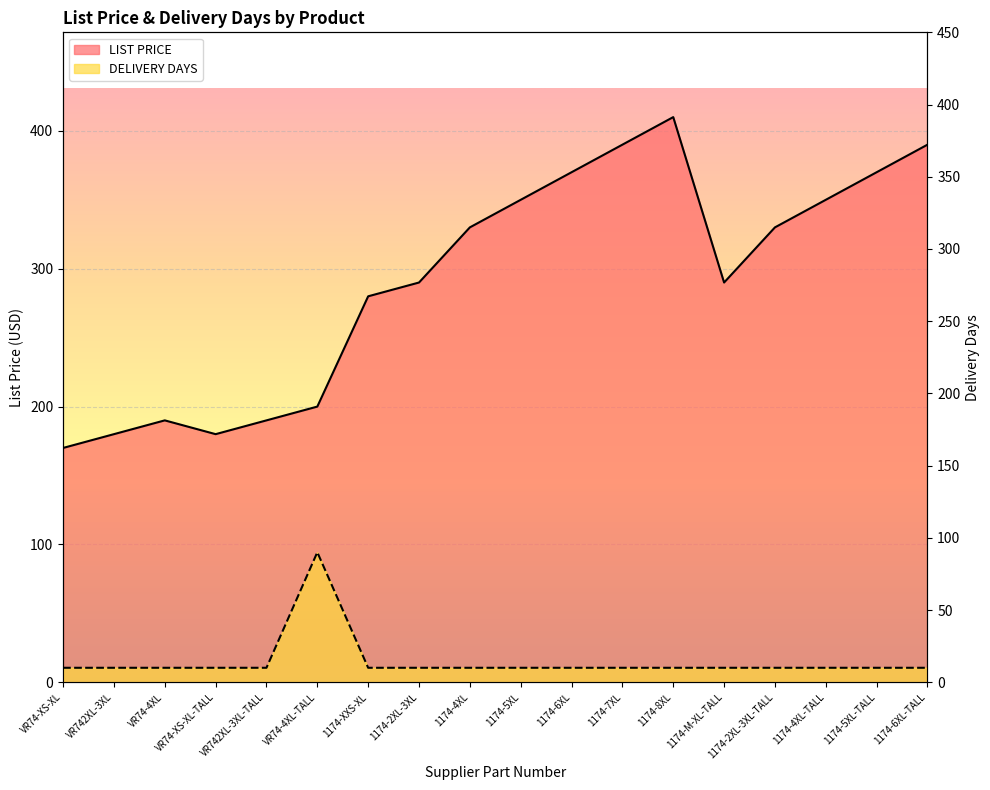

Which has a higher value, 1174-7XL or VR74-XS-XL?

1174-7XL